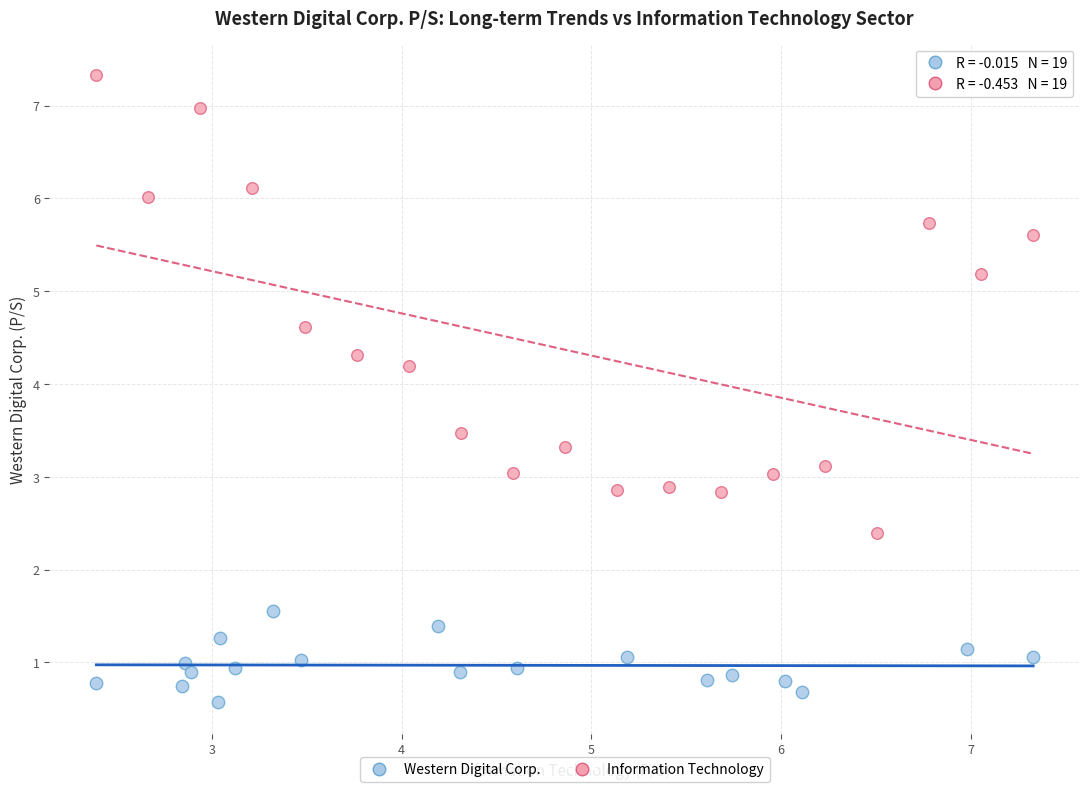

Which series has the largest Y range (max minus min)?

Information Technology